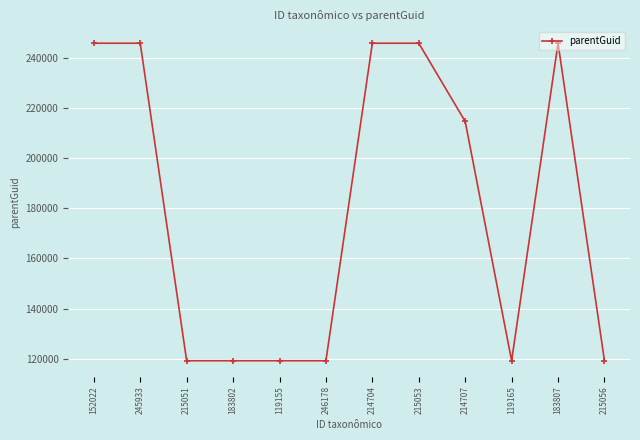

The chart shows a value of 177593 at 215051. True or false?

False